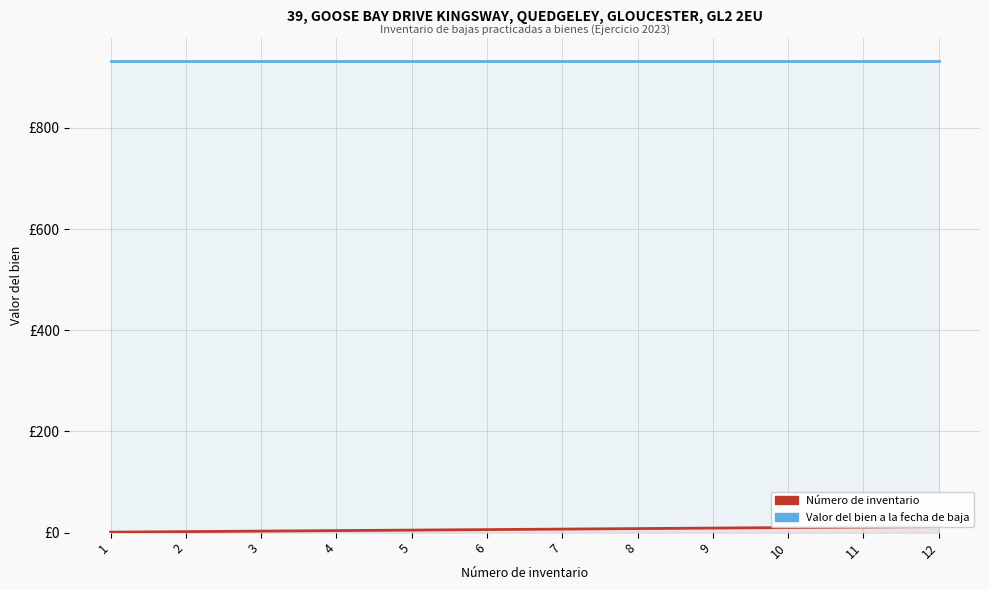

What is the value of the Número de inventario point at the 4th from the left?

4